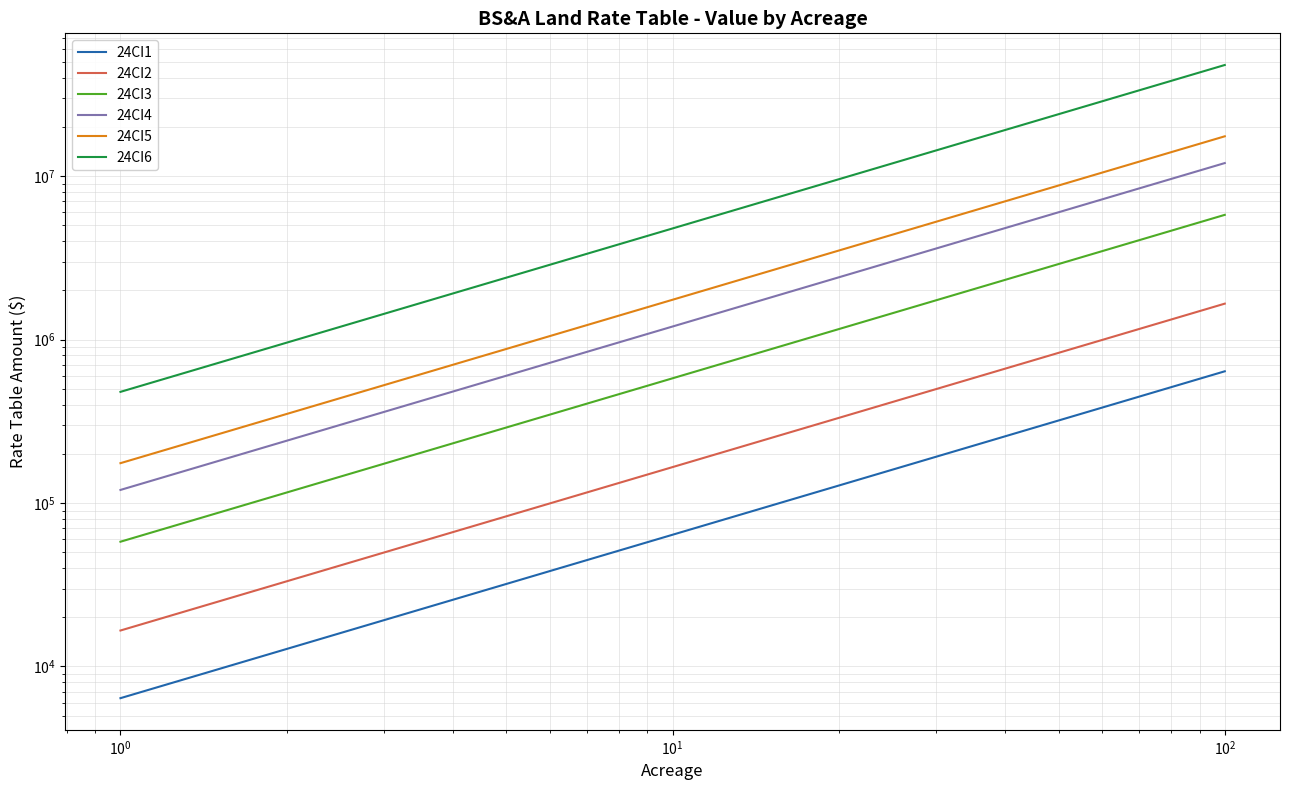

How many lines are shown in the chart?

6